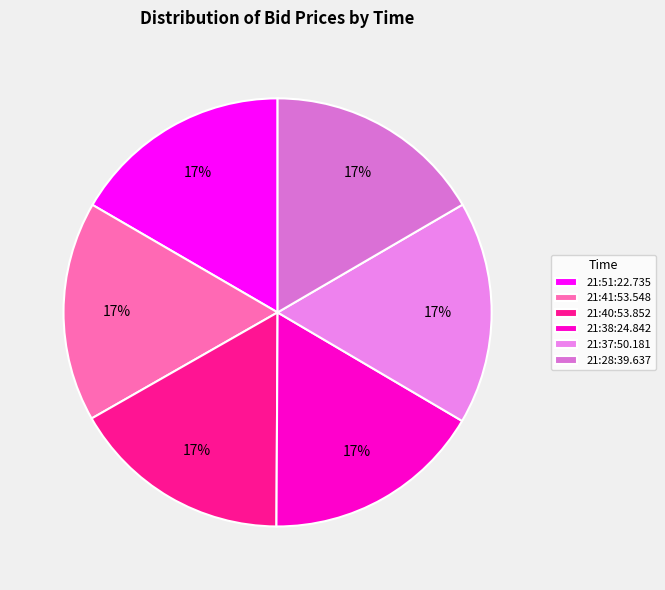

Approximately how many times larger is the value at 21:51:22.735 compared to 21:41:53.548?

1.0